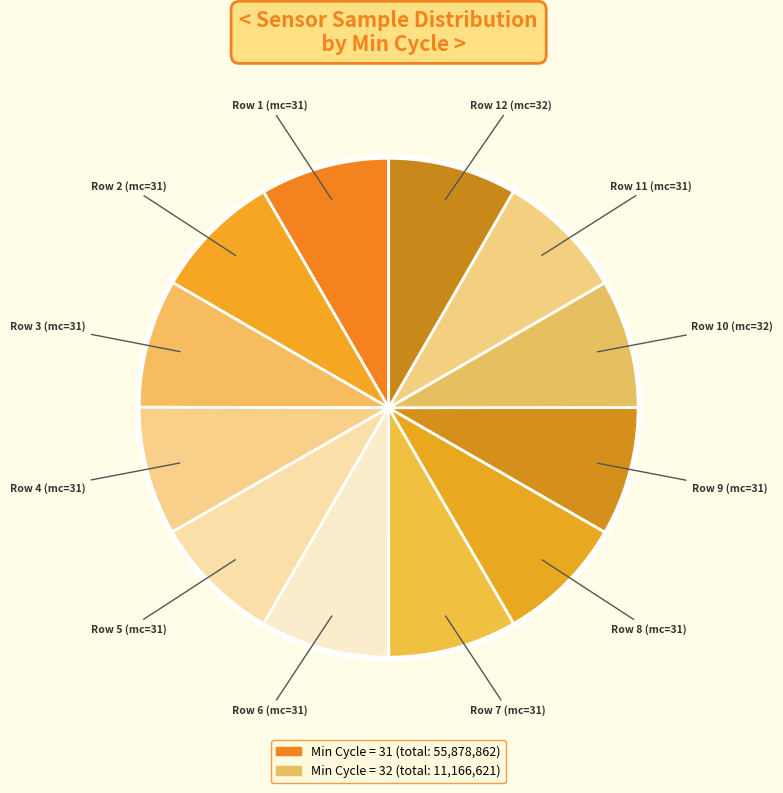

How many segments does this pie chart have?

12